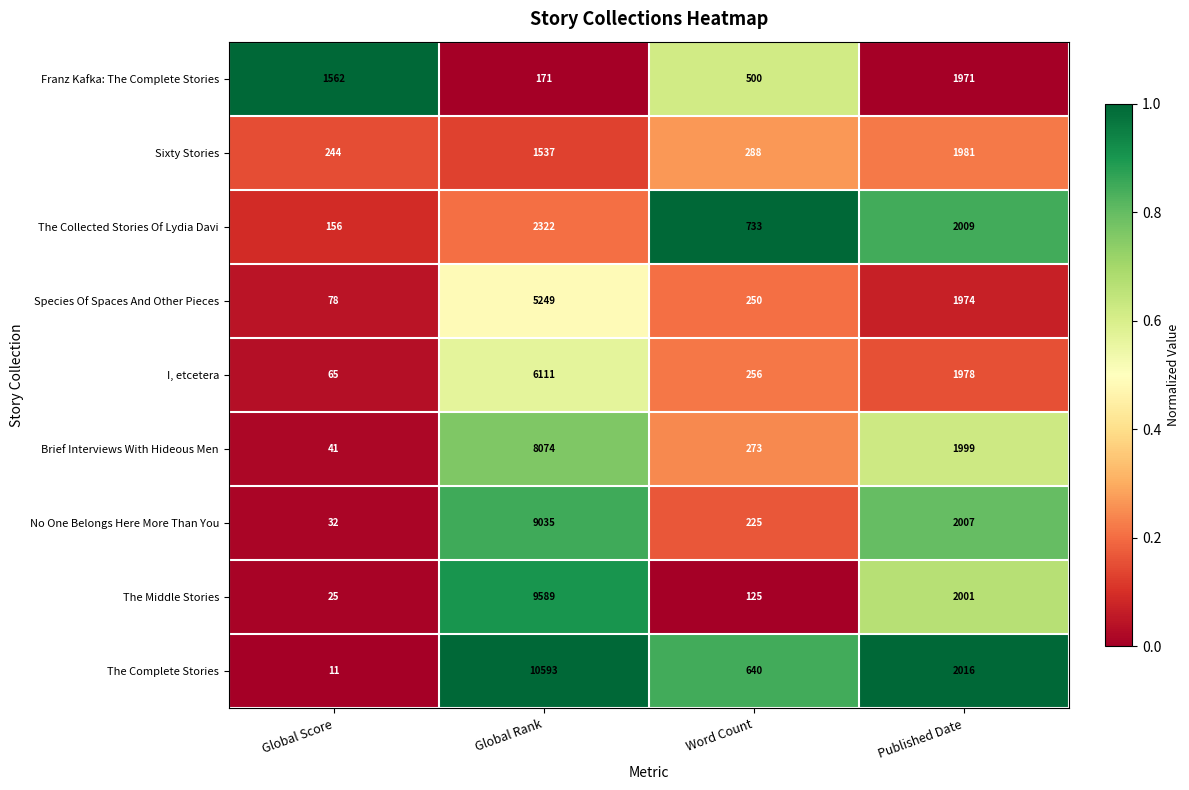

Which series changed the most between Global Score and Published Date?

The Complete Stories